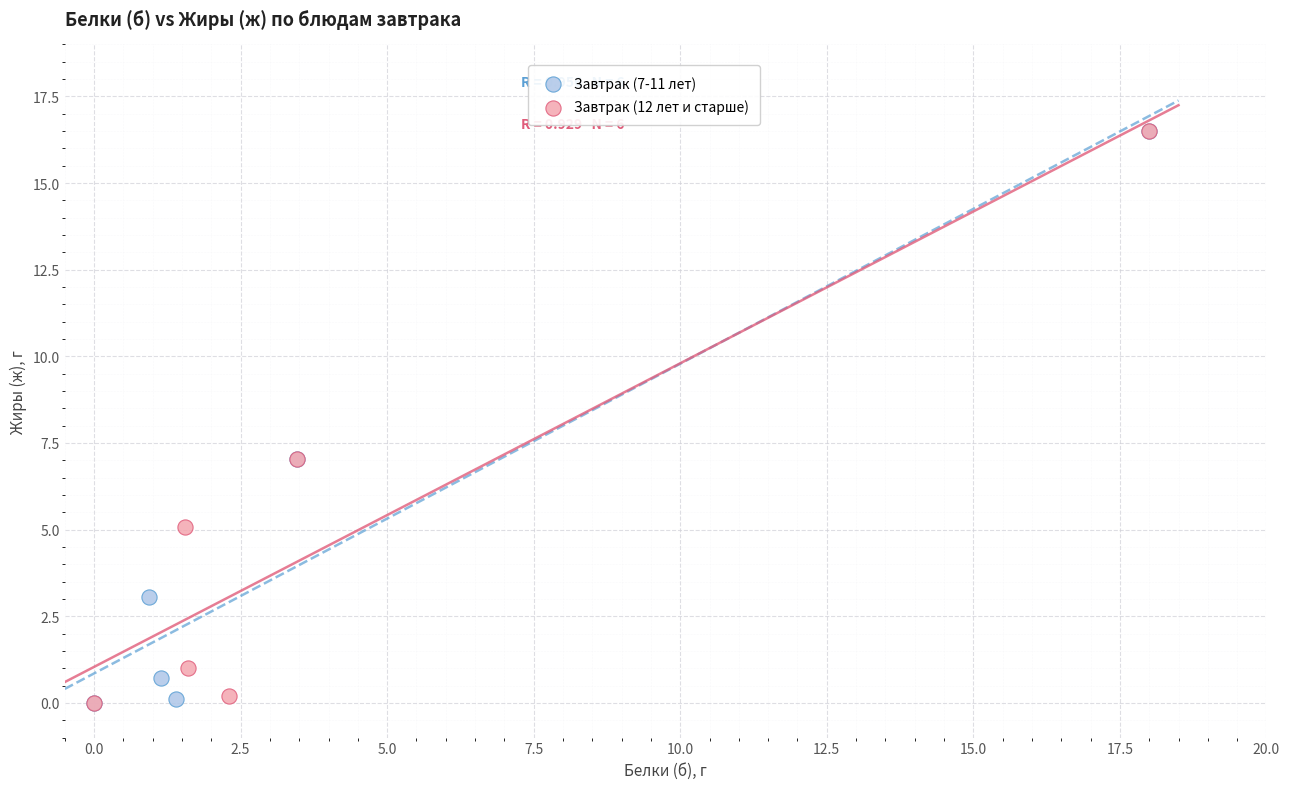

What are all the series names shown in the legend?

Завтрак (7-11 лет), Завтрак (12 лет и старше)